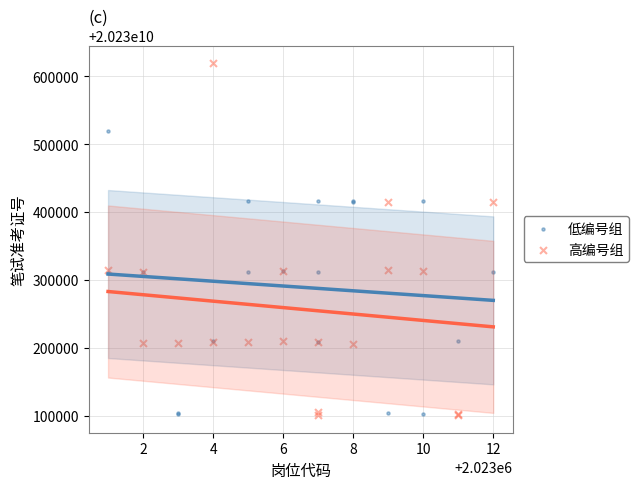

Which series contains the highest Y value?

高编号组